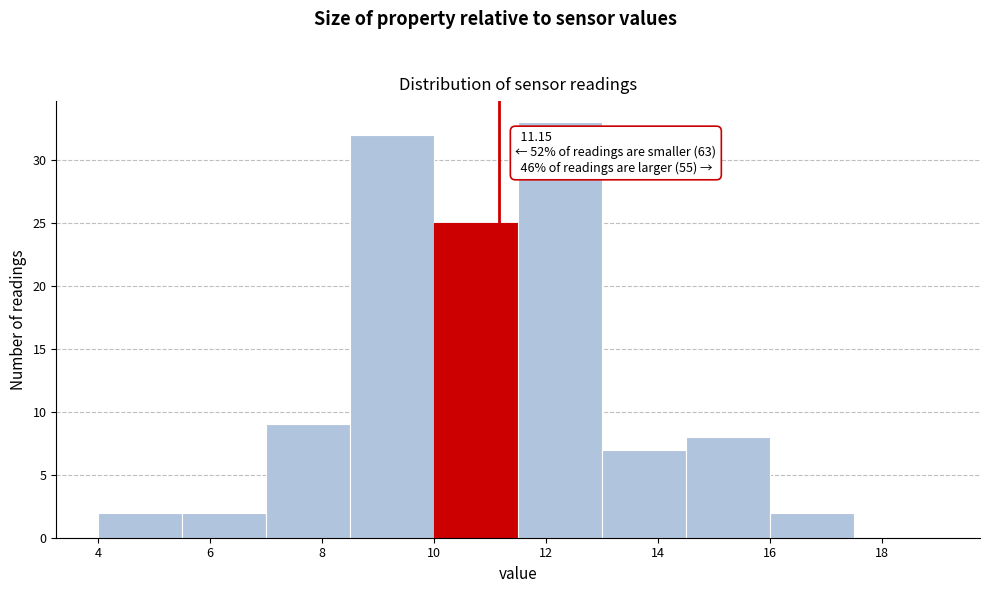

Which range on the x-axis has the tallest bar?

11.5 to 13.0